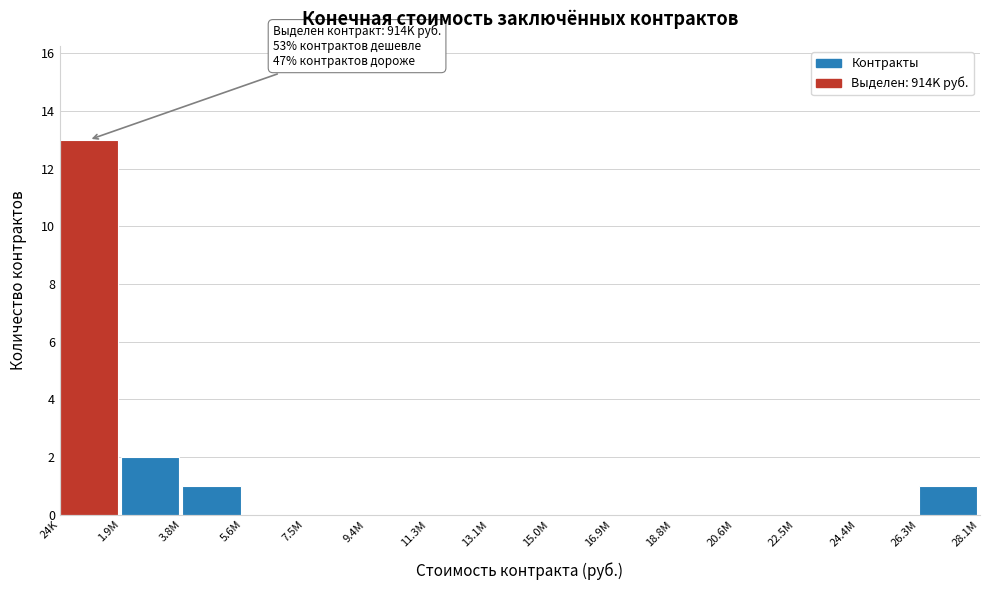

Reading left to right, extract all data points from this chart.

24K=13	1.9M=2	3.8M=1	5.6M=0	7.5M=0	9.4M=0	11.3M=0	13.1M=0	15.0M=0	16.9M=0	18.8M=0	20.6M=0	22.5M=0	24.4M=0	26.3M=1